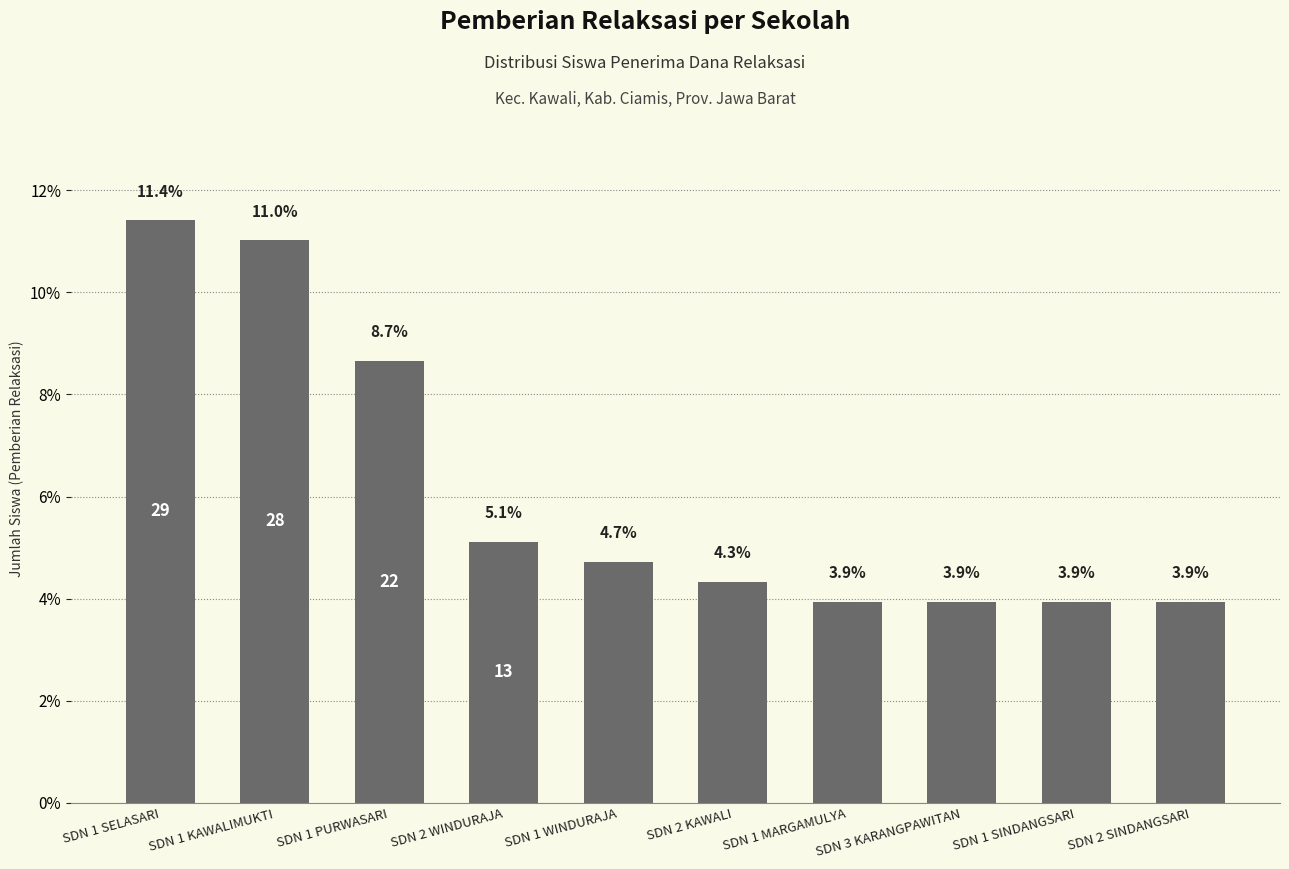

What is the label of the 7th bar from the left?

SDN 1 MARGAMULYA